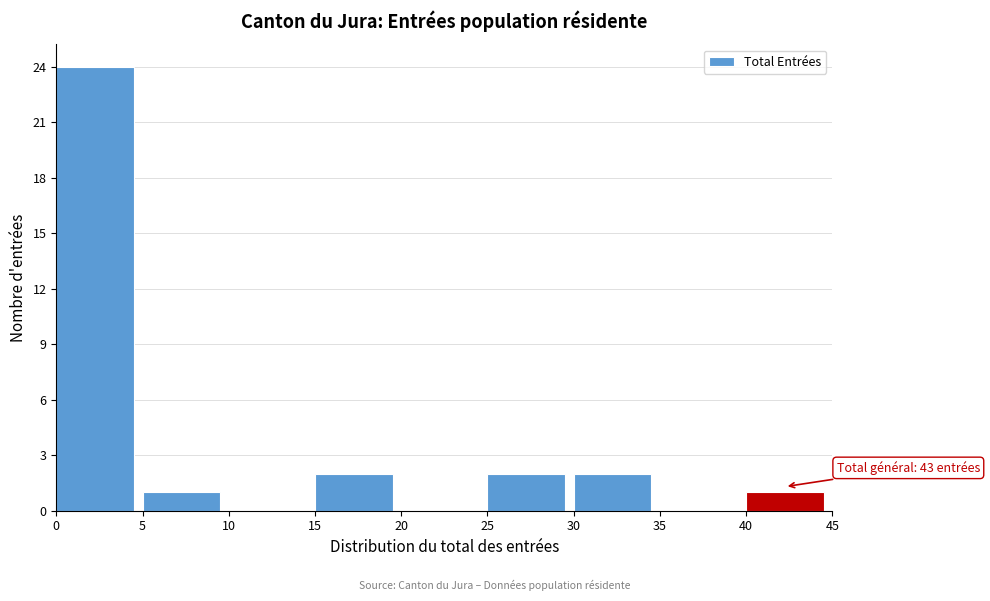

Which range on the x-axis has the tallest bar?

0 to 5